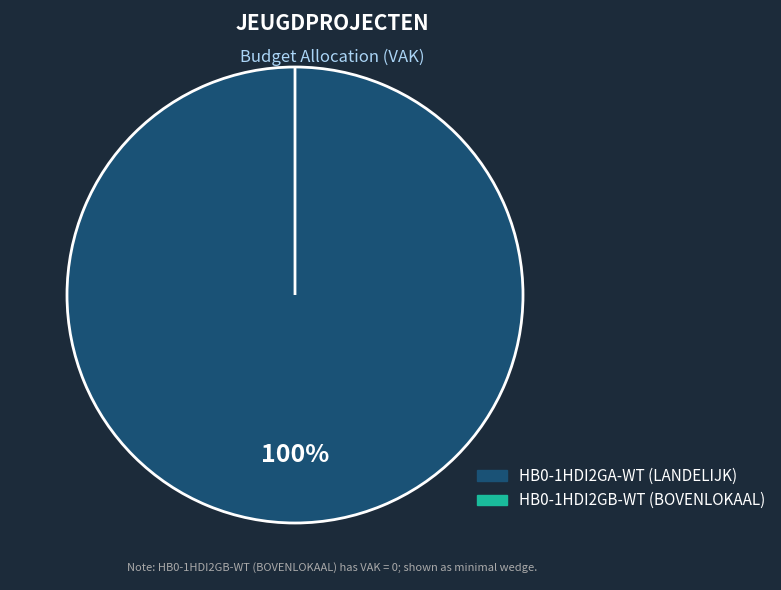

Which slice is the smallest?

HB0-1HDI2GB-WT (BOVENLOKAAL)